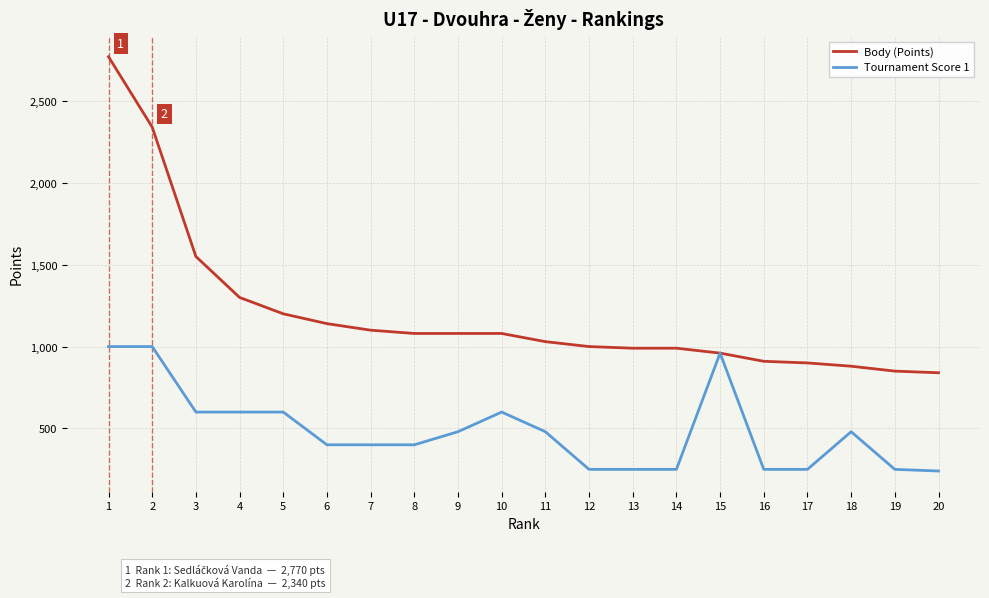

The Body (Points) series shows 1305 at 1. True or false?

False